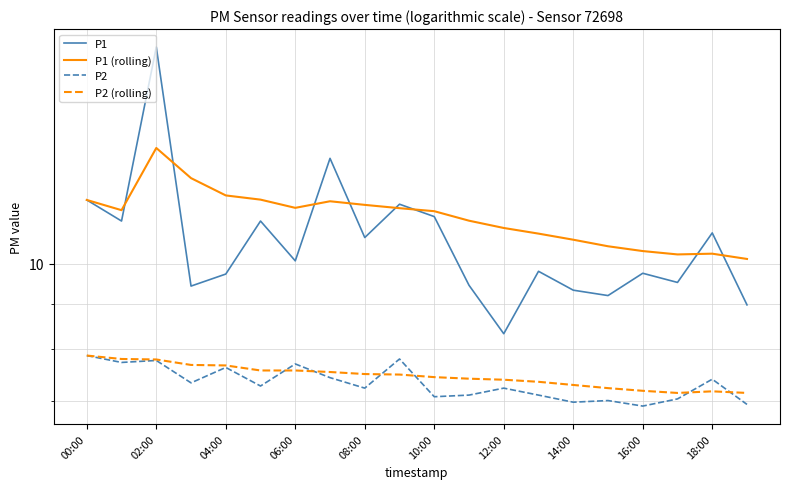

What is the difference between the maximum and minimum values in the P2 (rolling) series?

0.7